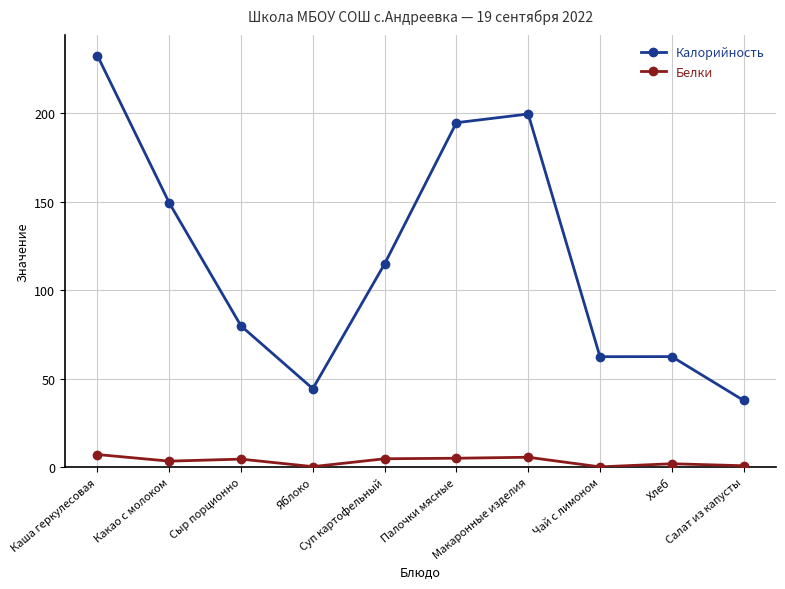

At which label does Белки first exceed 4?

Каша геркулесовая